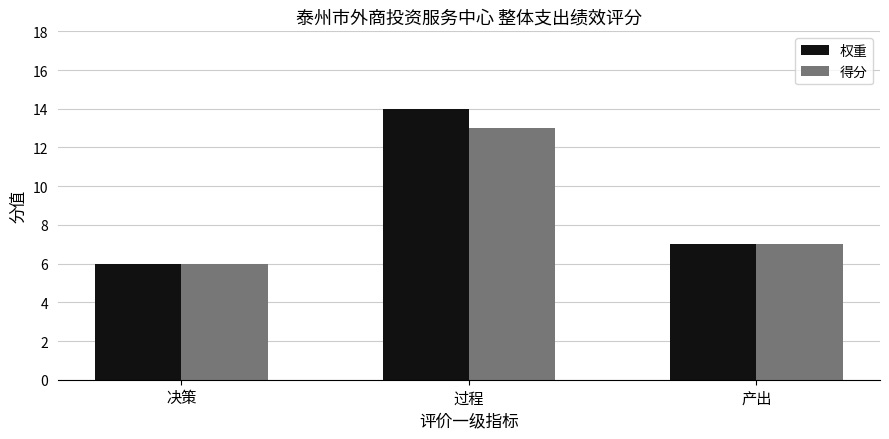

Between 决策 and 过程, which series saw the biggest shift?

权重